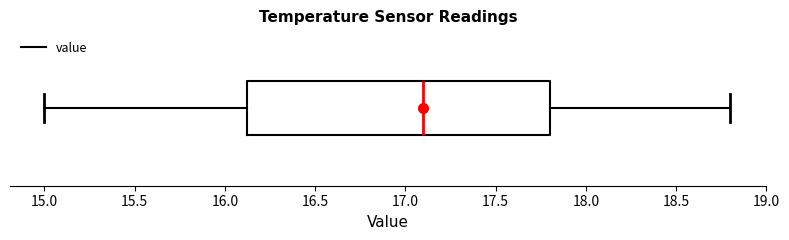

Where is the left edge of the box on the x-axis? The values are not printed on the chart, so give them approximately, as read against the axis.

16.15